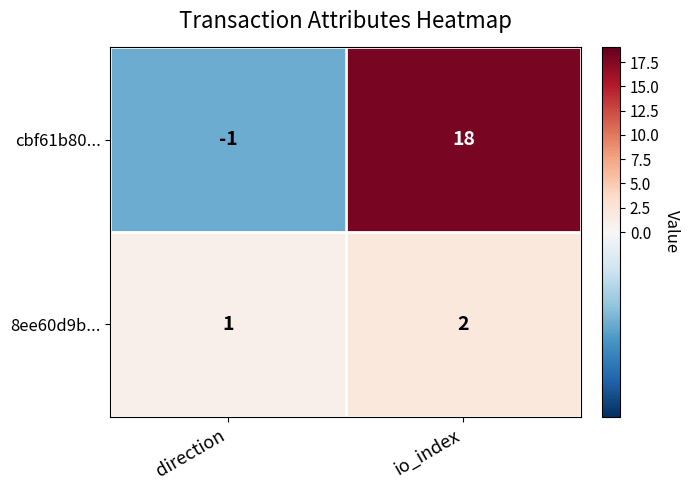

Which category has the lowest value across all series?

direction